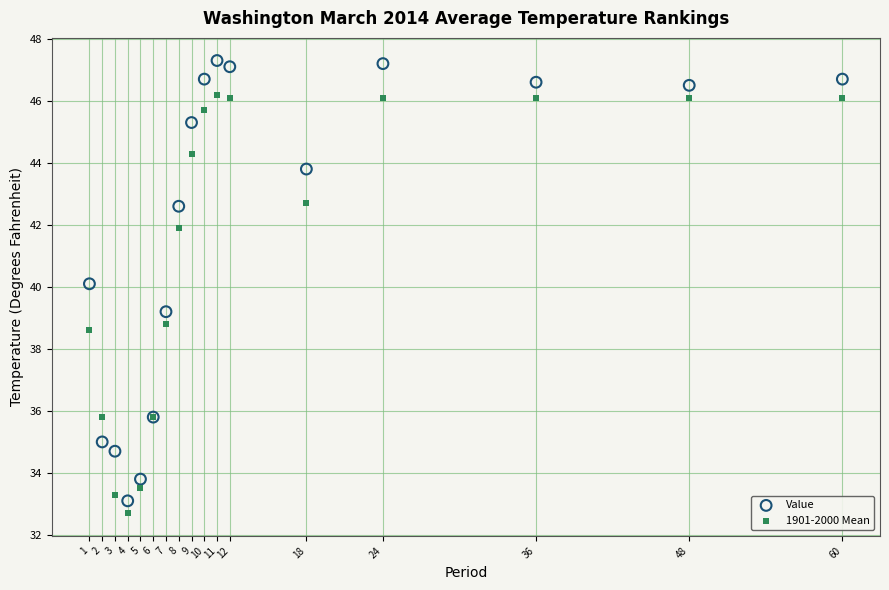

Which series contains the highest Y value?

Value